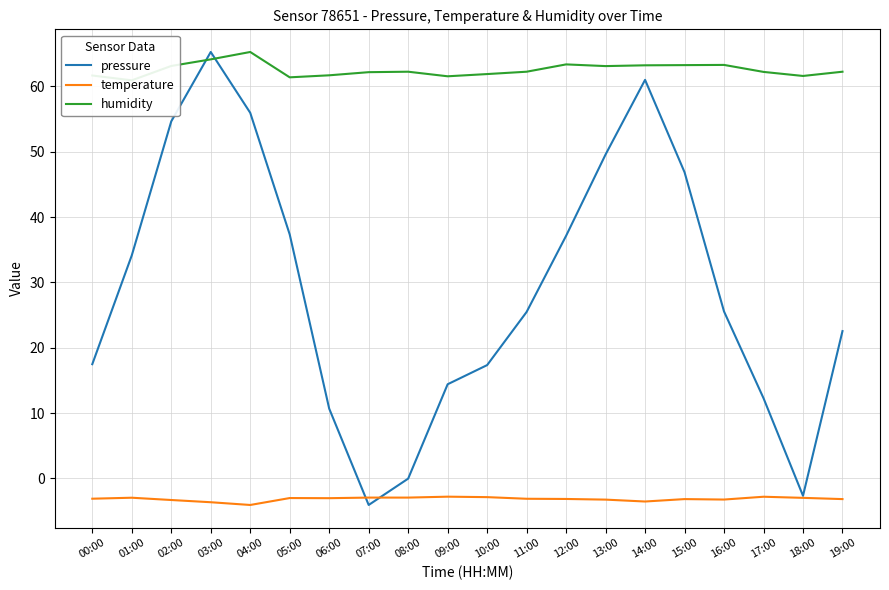

Rank the series at 08:00 from highest to lowest value.

humidity, pressure, temperature